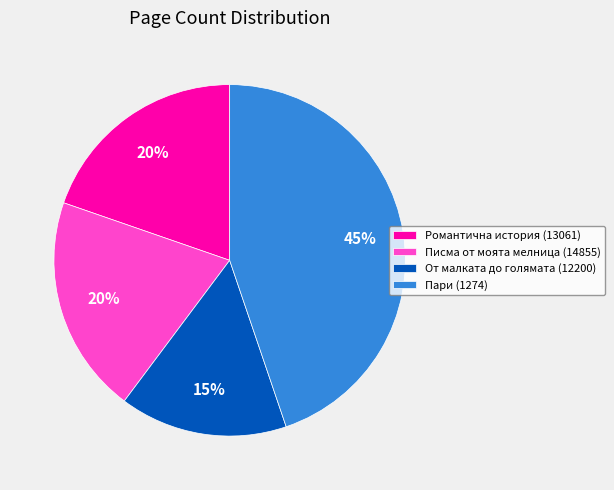

Which category has the biggest portion of the pie?

Пари (1274)